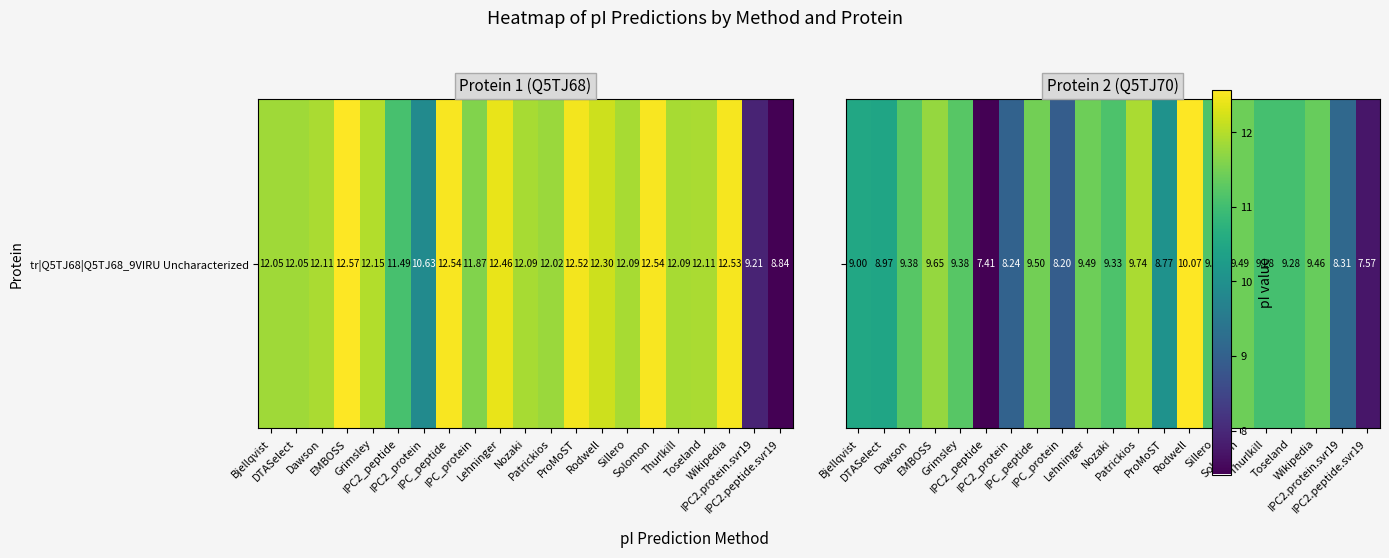

True or false: the data shows 14.4 at DTASelect.

False